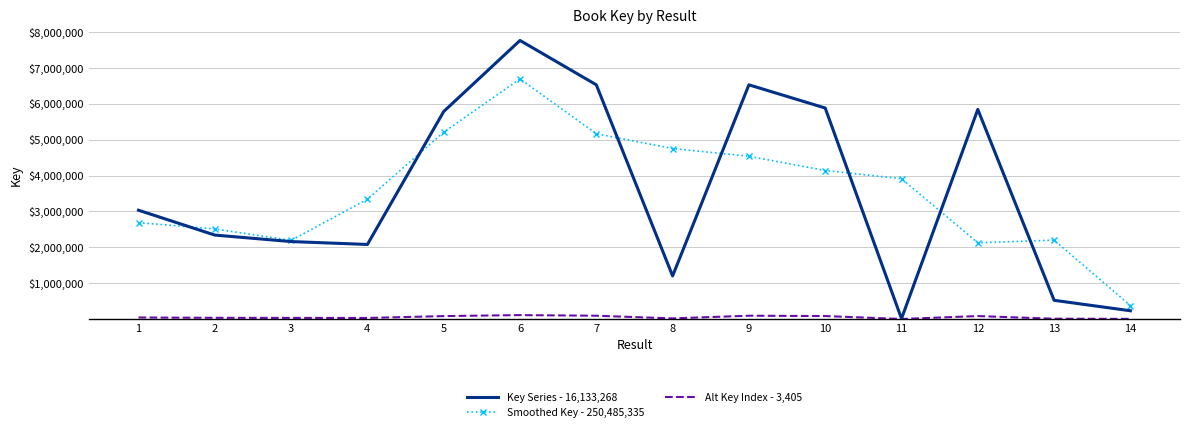

What is the lowest value of the Key Series - 16,133,268 series?

10000.0